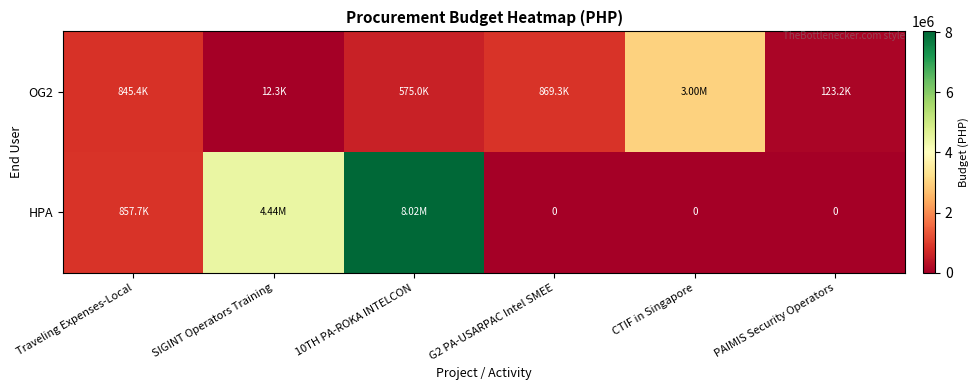

At SIGINT Operators Training, list the series in order from largest to smallest.

HPA, OG2